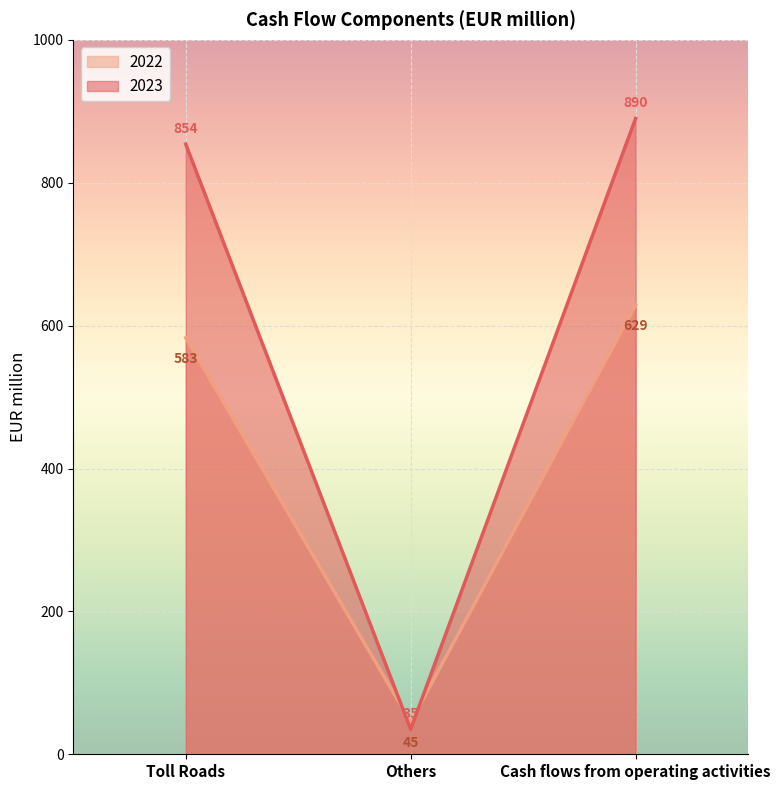

How many data points does each series have?

3